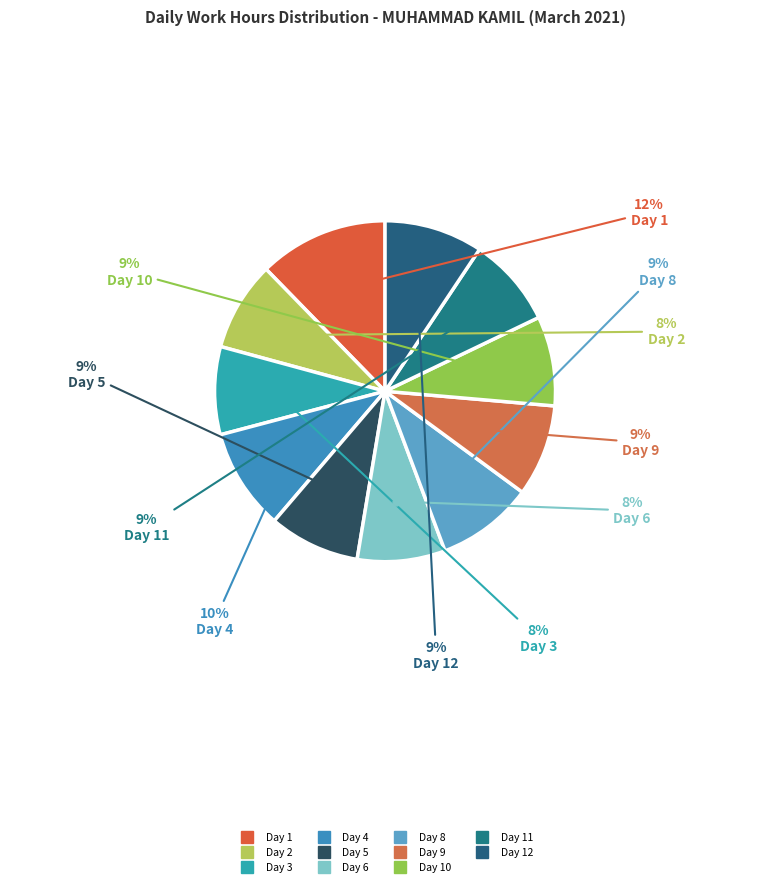

Which slice is the smallest?

Day 3